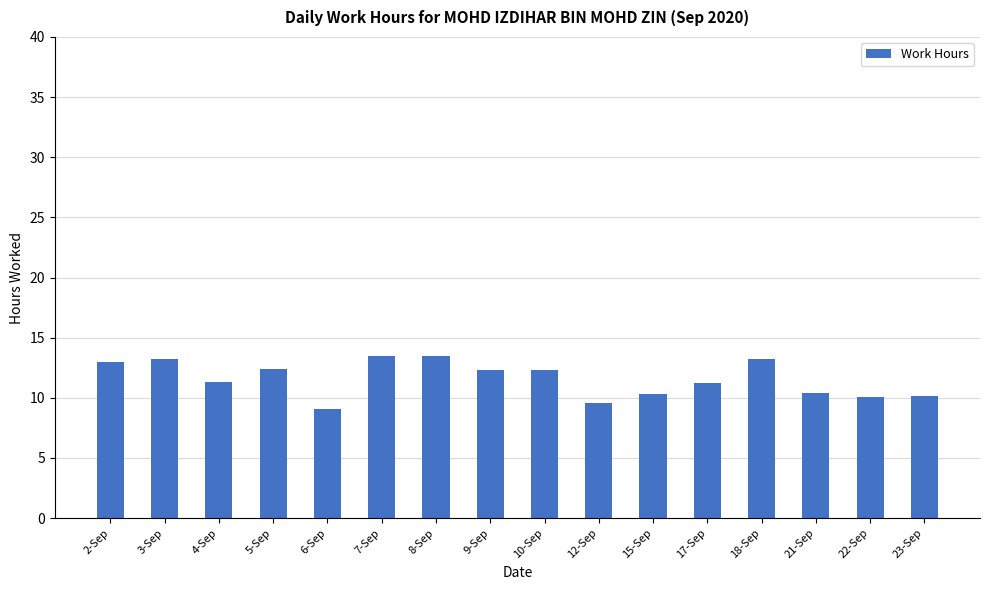

What is the label of the 9th bar from the left?

10-Sep